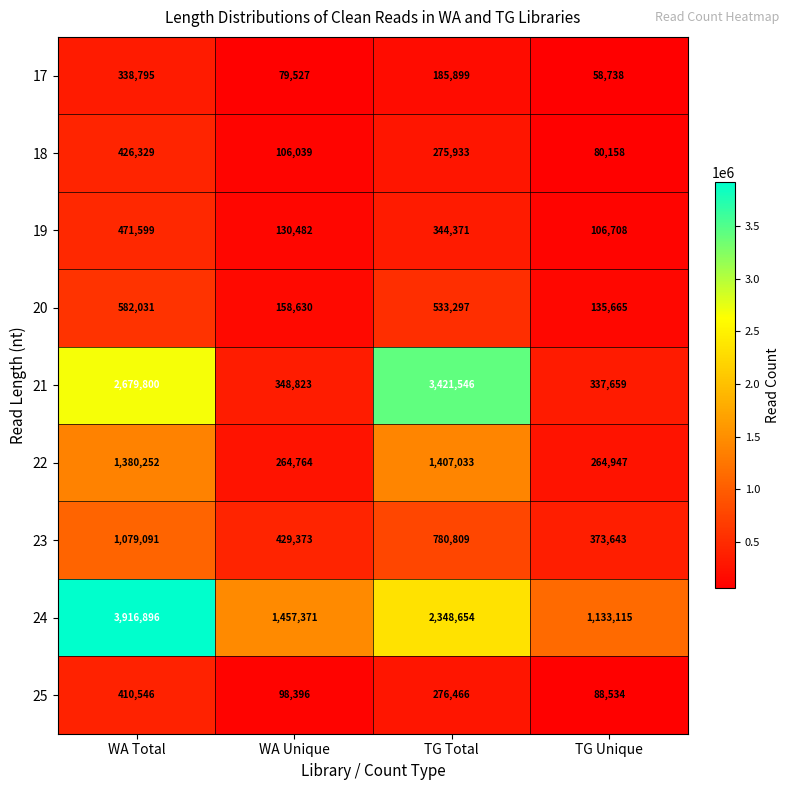

Rank the series by their maximum value, from lowest to highest.

17, 25, 18, 19, 20, 23, 22, 21, 24